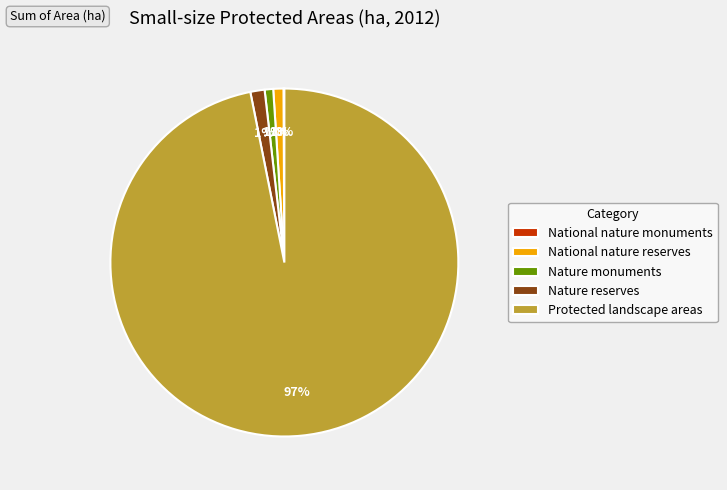

Between Protected landscape areas and National nature reserves, which is larger?

Protected landscape areas